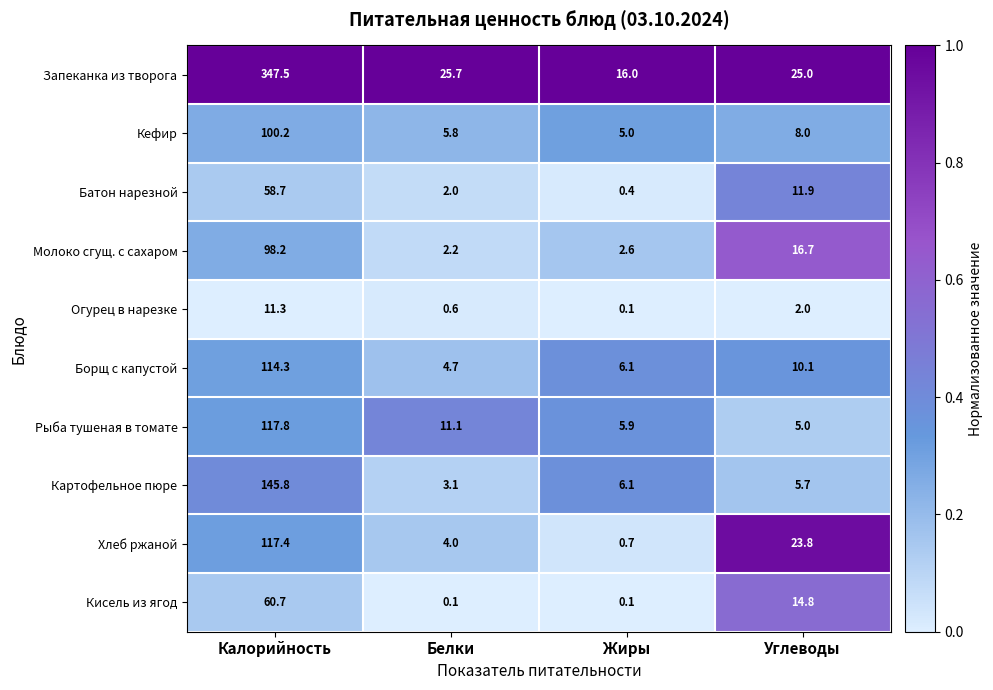

What is the total value across all series at Жиры?

43.0